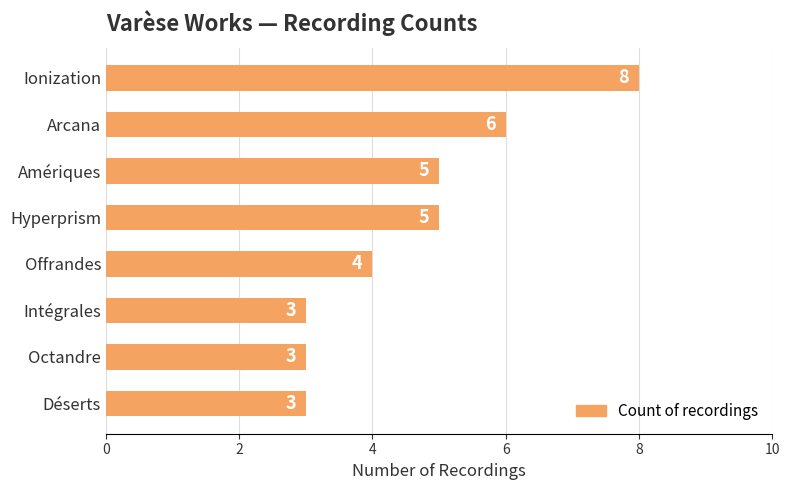

How many bars are there in total?

8